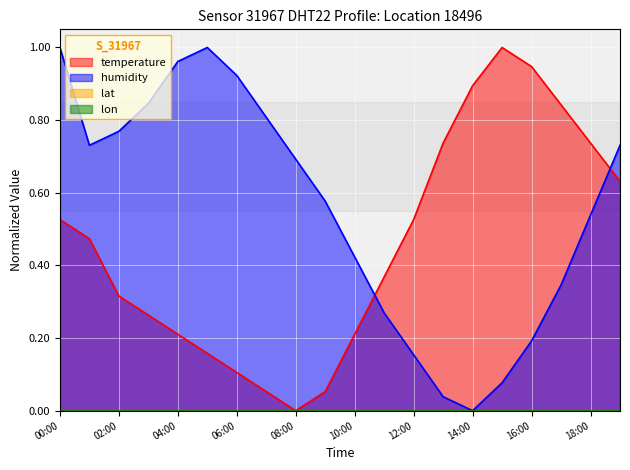

What is the difference between the humidity values at 05:00 and 02:00?

0.2